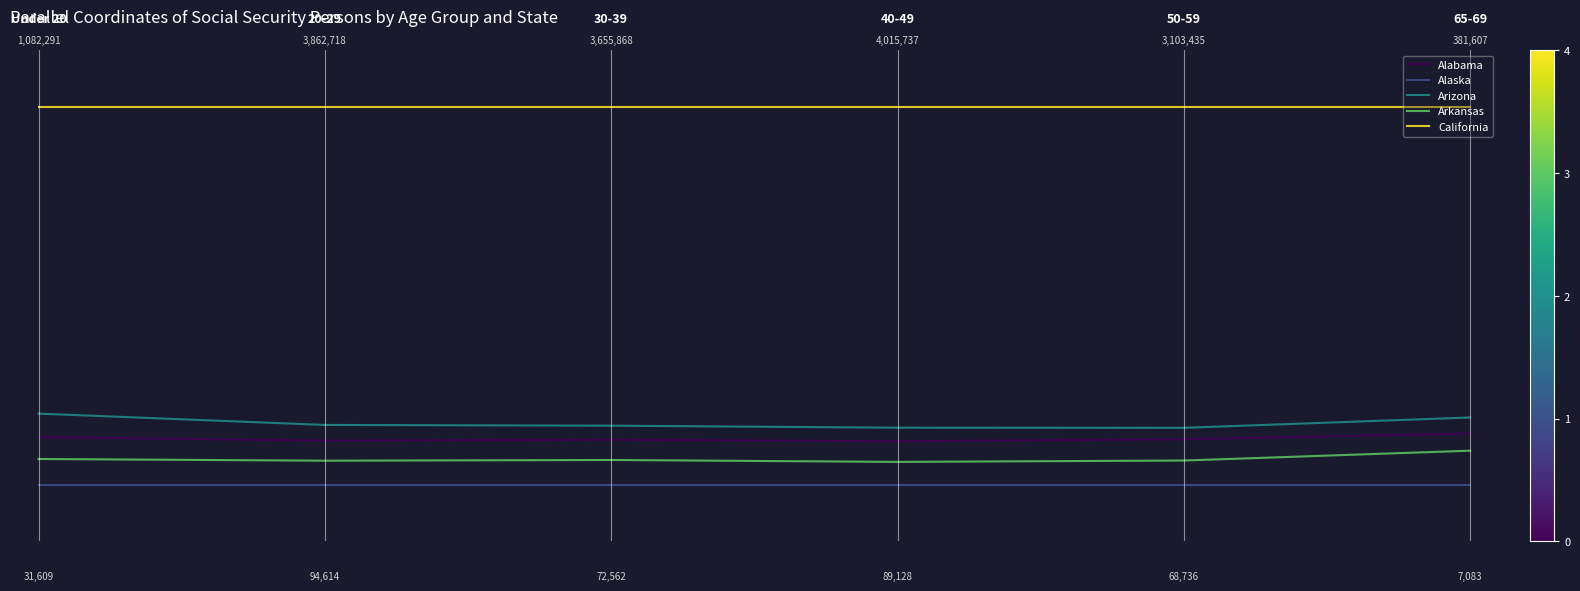

Is this an area chart (filled region under the line)?

No